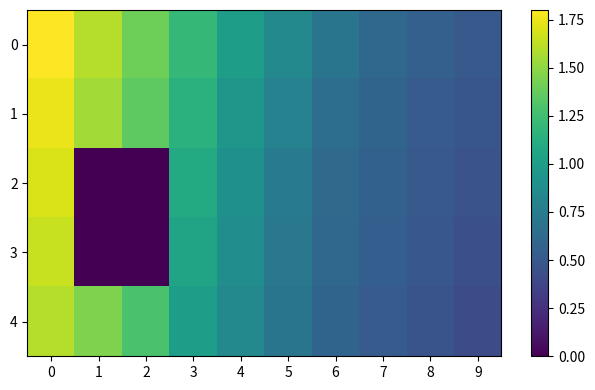

Which series has the widest spread of values?

2